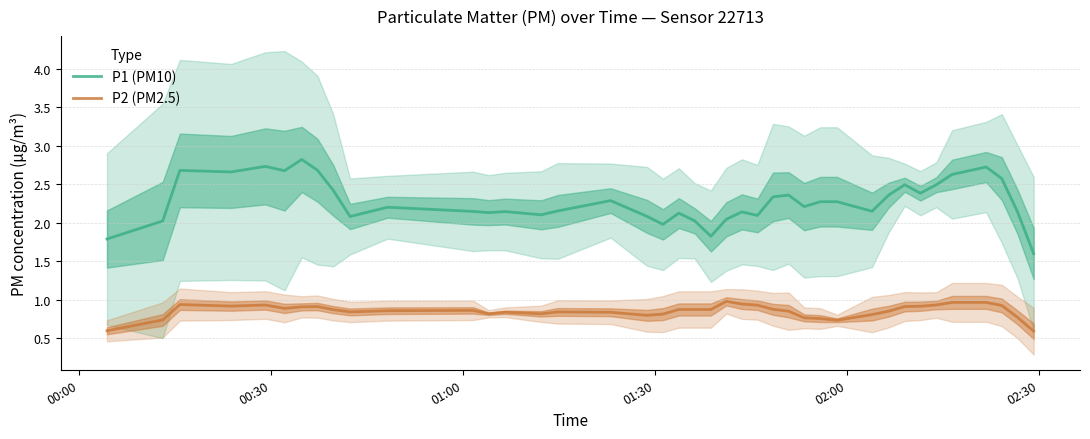

What is the maximum value for P1 (PM10)?

2.8